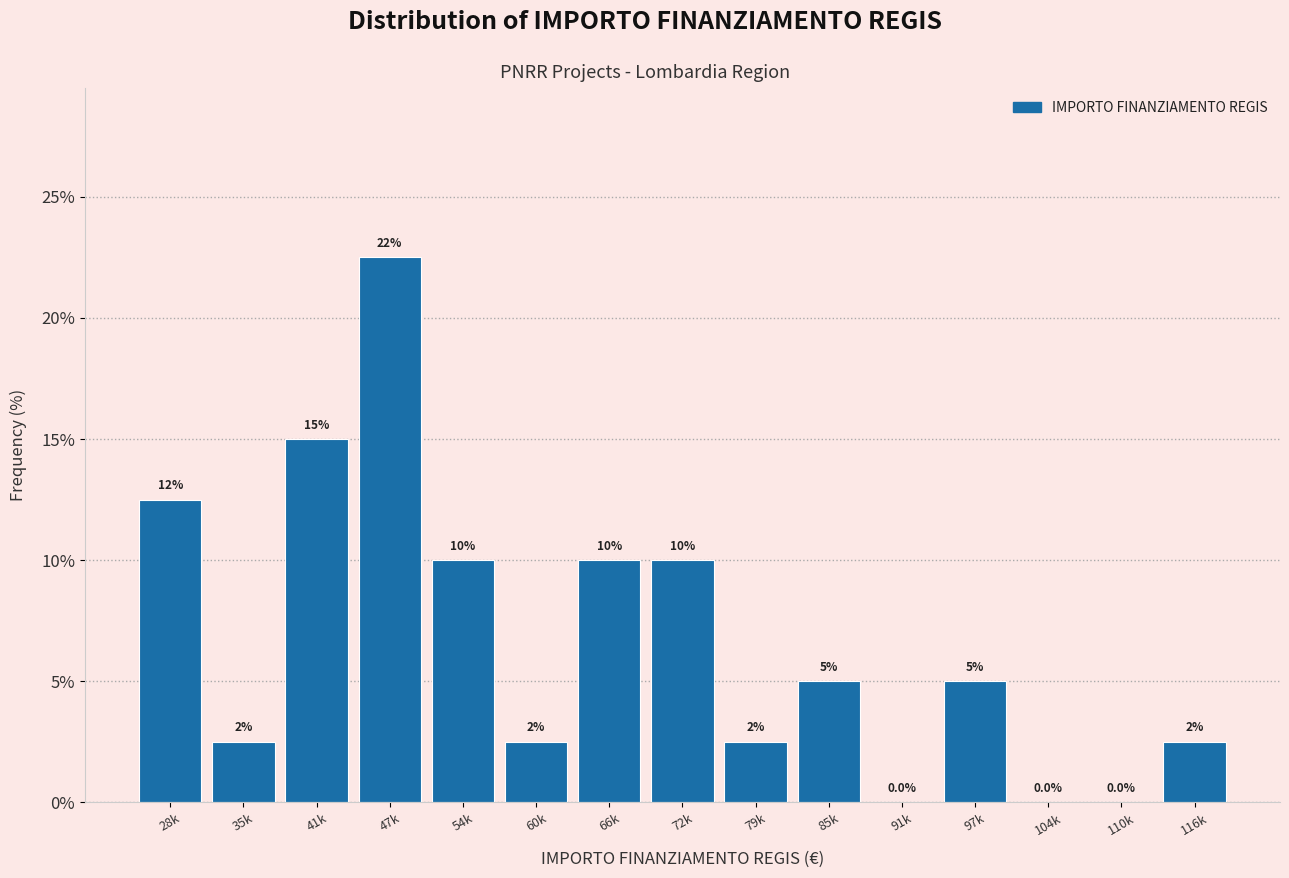

Reading right to left, extract all data points from this chart.

116k=2.5	110k=0.0	104k=0.0	97k=5.0	91k=0.0	85k=5.0	79k=2.5	72k=10.0	66k=10.0	60k=2.5	54k=10.0	47k=22.5	41k=15.0	35k=2.5	28k=12.5